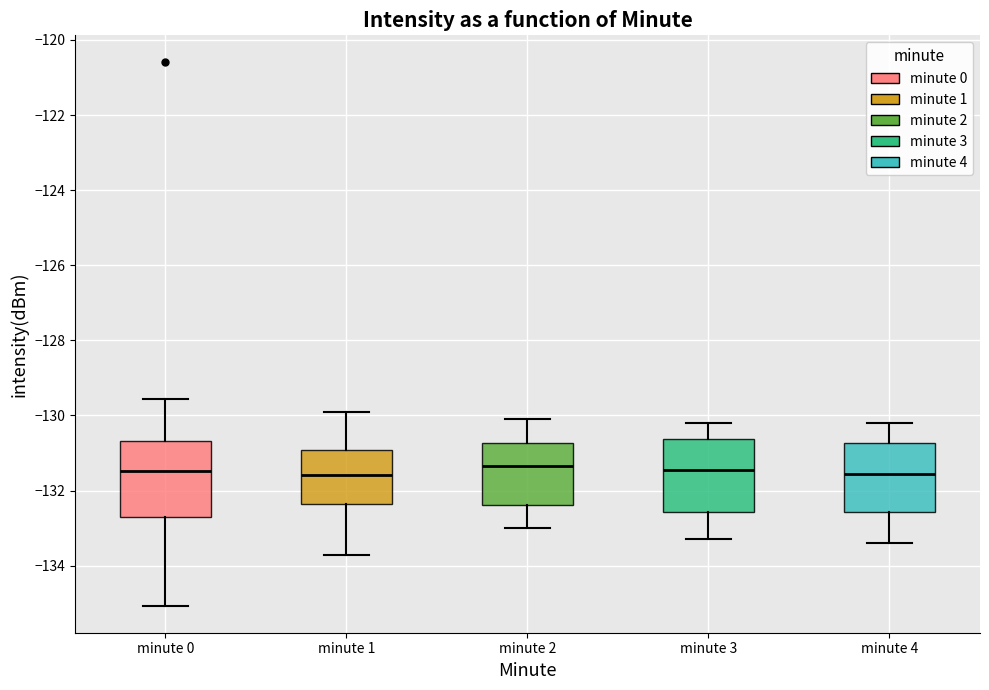

Reading left to right, read every box against the y-axis: the position of its median line, the range the box covers, and the ends of its whiskers. The values are not printed on the chart, so give them approximately, as read against the axis.

minute 0: median -131.4, box -132.6 to -130.6, whiskers -135.0 to -129.6
minute 1: median -131.6, box -132.4 to -131.0, whiskers -133.8 to -130.0
minute 2: median -131.4, box -132.4 to -130.8, whiskers -133.0 to -130.0
minute 3: median -131.4, box -132.6 to -130.6, whiskers -133.2 to -130.2
minute 4: median -131.6, box -132.6 to -130.8, whiskers -133.4 to -130.2